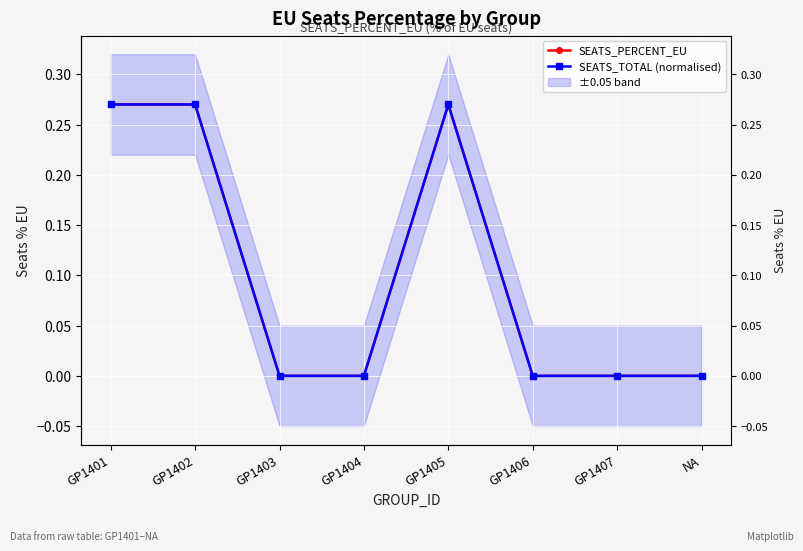

True or false: SEATS_PERCENT_EU has a value of 0.0 at GP1406.

True